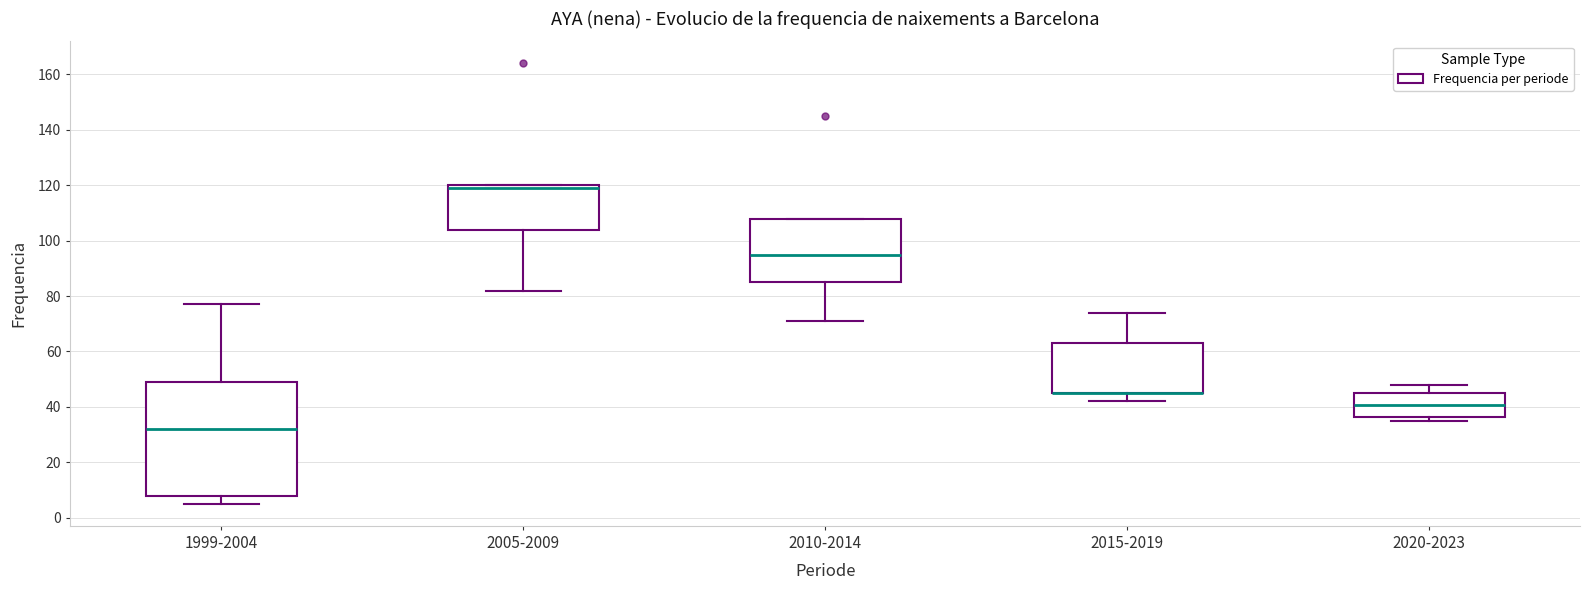

Where is the lower edge of the box for 2010-2014 on the y-axis? The values are not printed on the chart, so give them approximately, as read against the axis.

86